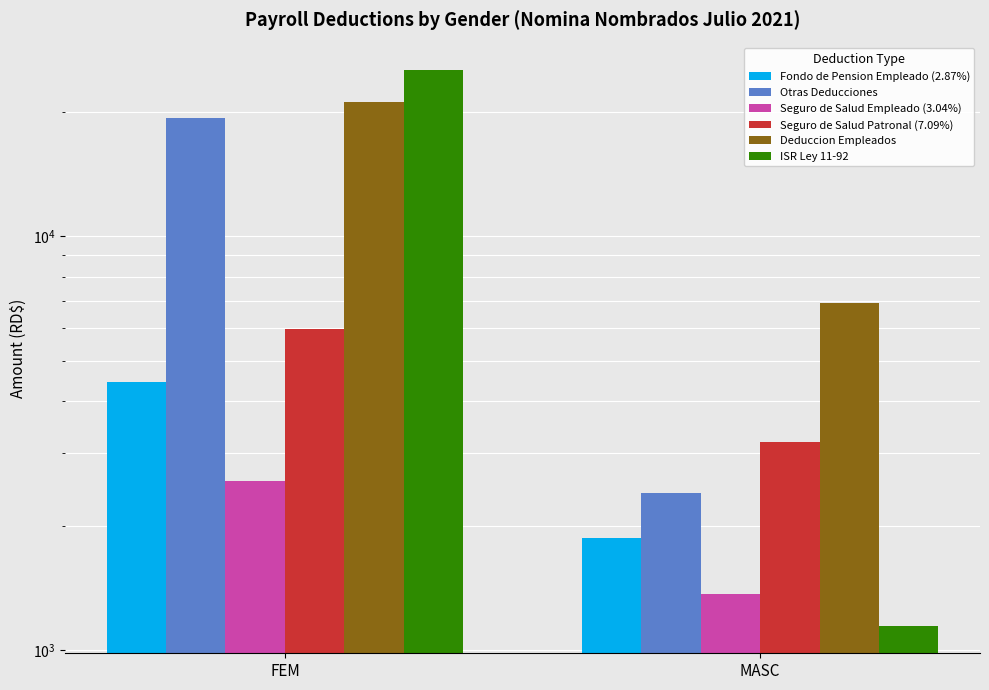

Are the bars horizontal?

No